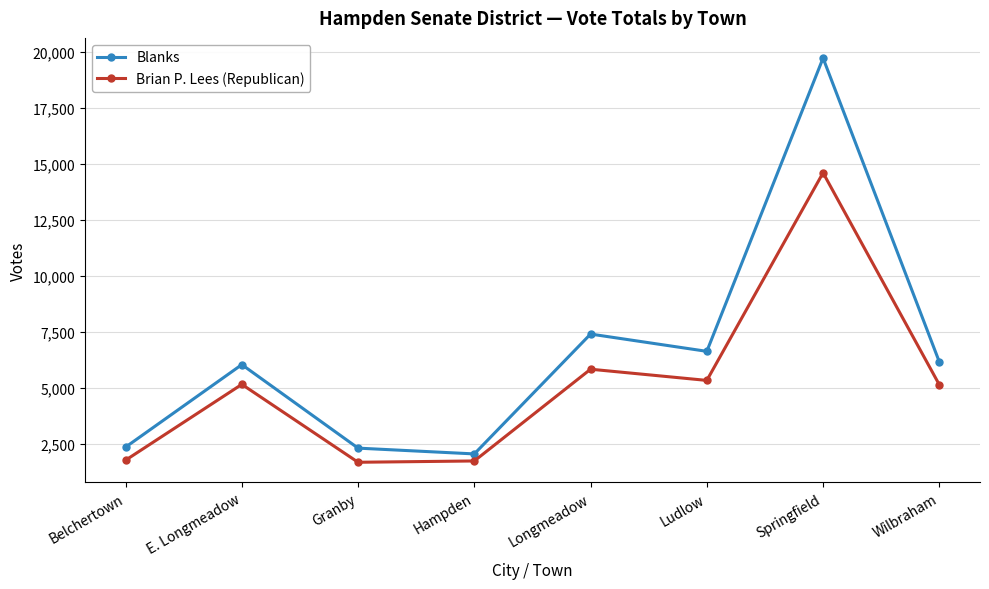

Where is the first local minimum for Blanks?

Hampden